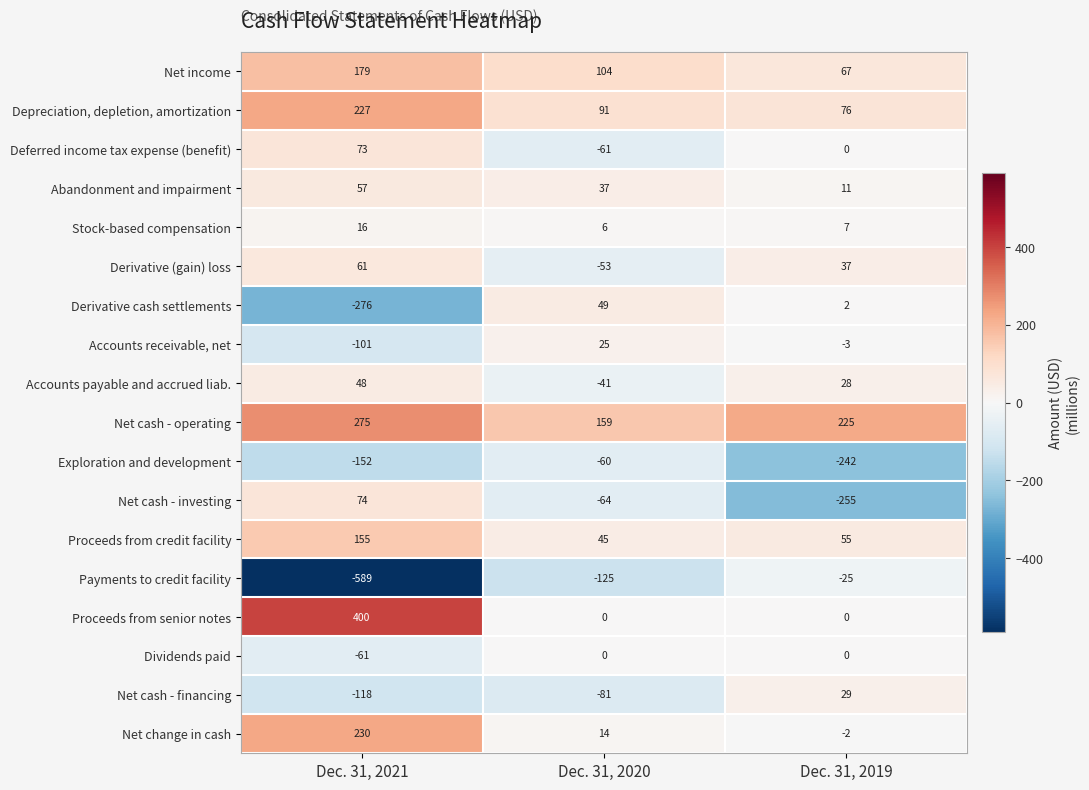

Which series changed the most between Dec. 31, 2021 and Dec. 31, 2019?

Payments to credit facility